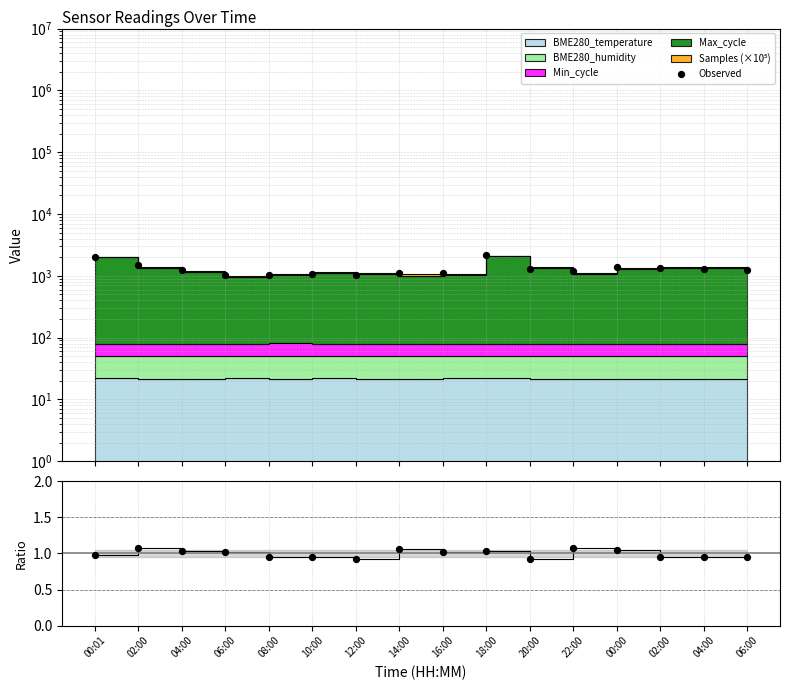

Which series contains the highest Y value?

Observed